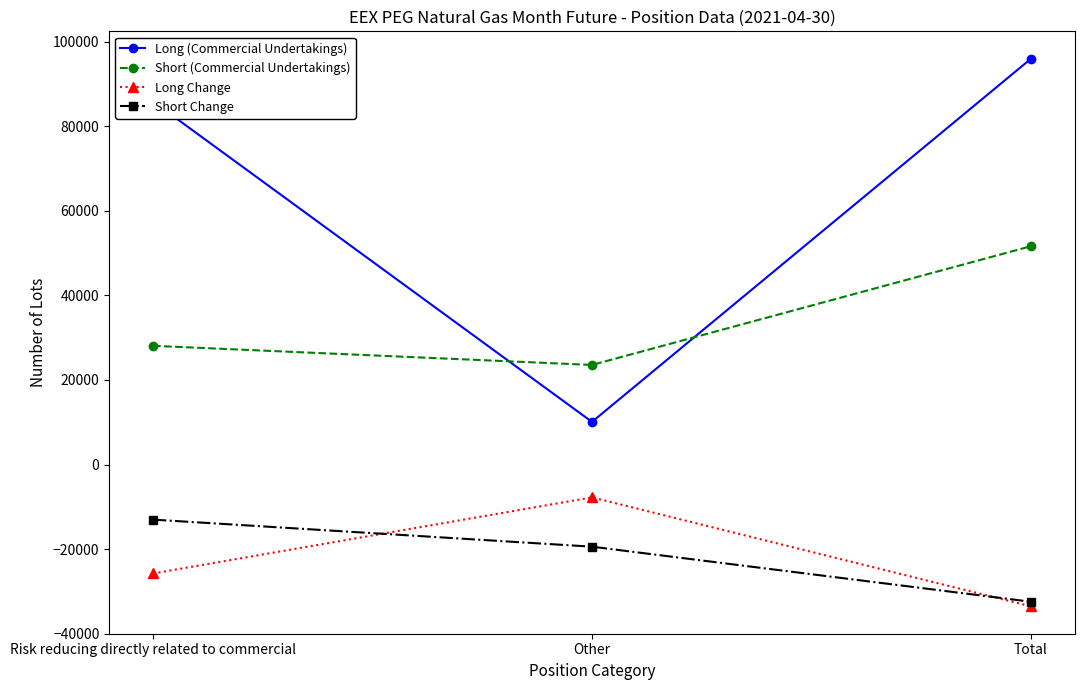

What are all the series names shown in the legend?

Long (Commercial Undertakings), Short (Commercial Undertakings), Long Change, Short Change